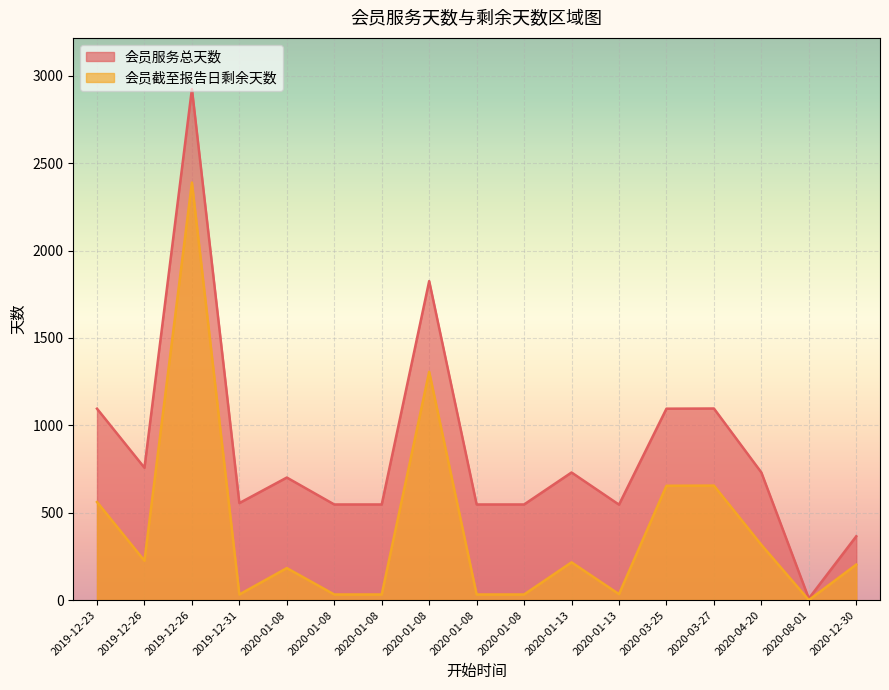

Rank the series by their average value, from lowest to highest.

会员截至报告日剩余天数, 会员服务总天数